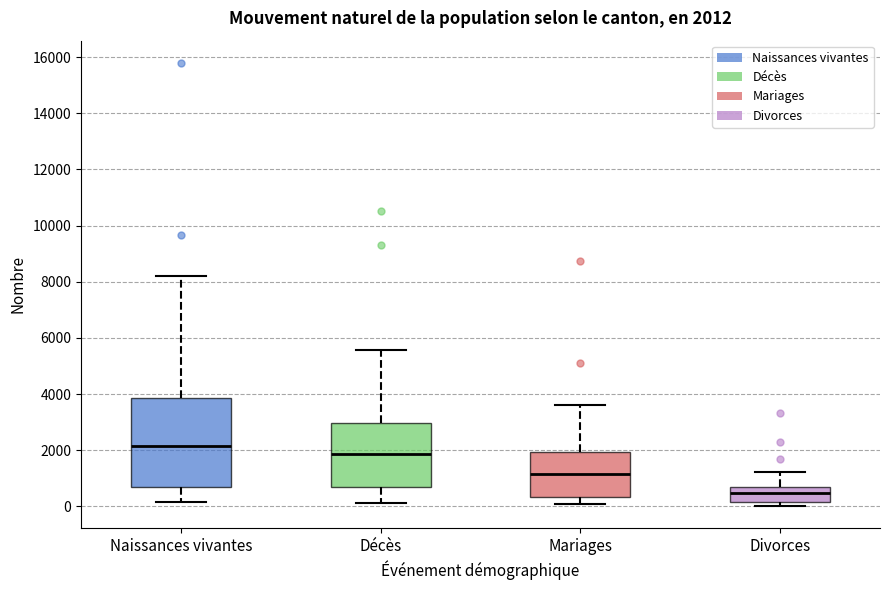

Comparing the boxes themselves (not the whiskers), which one is the tallest?

Naissances vivantes